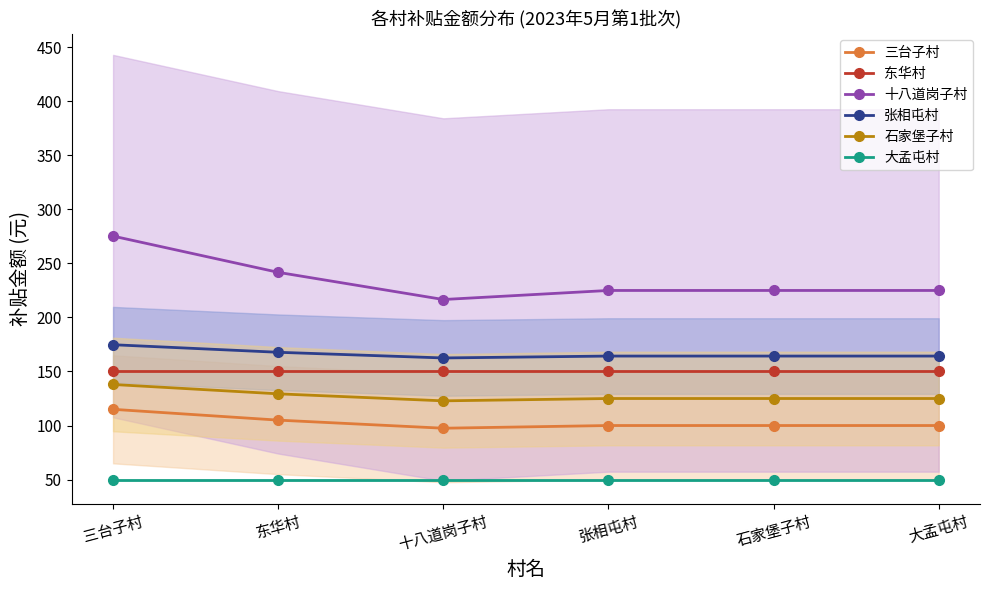

At which label does 十八道岗子村 reach its peak?

三台子村